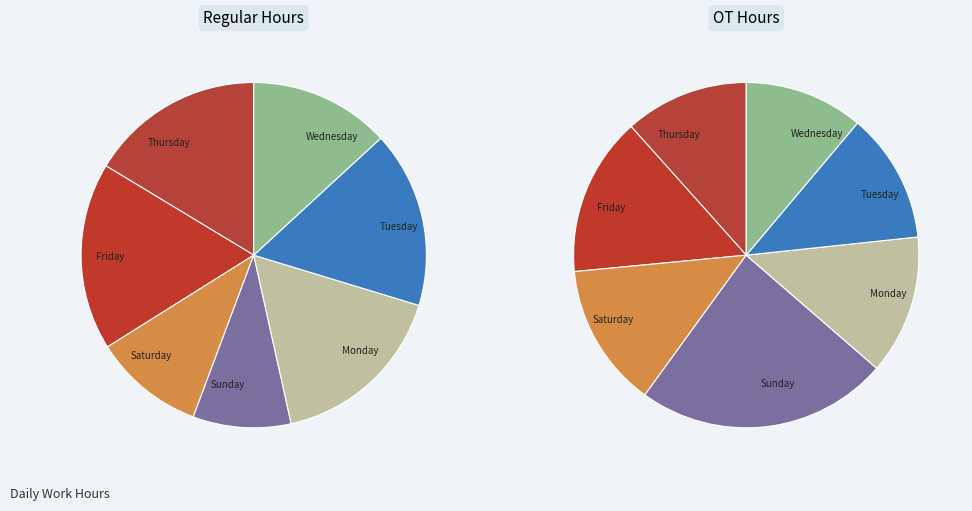

At 29-Thu, list the series in order from largest to smallest.

Regular Hours, OT Hours